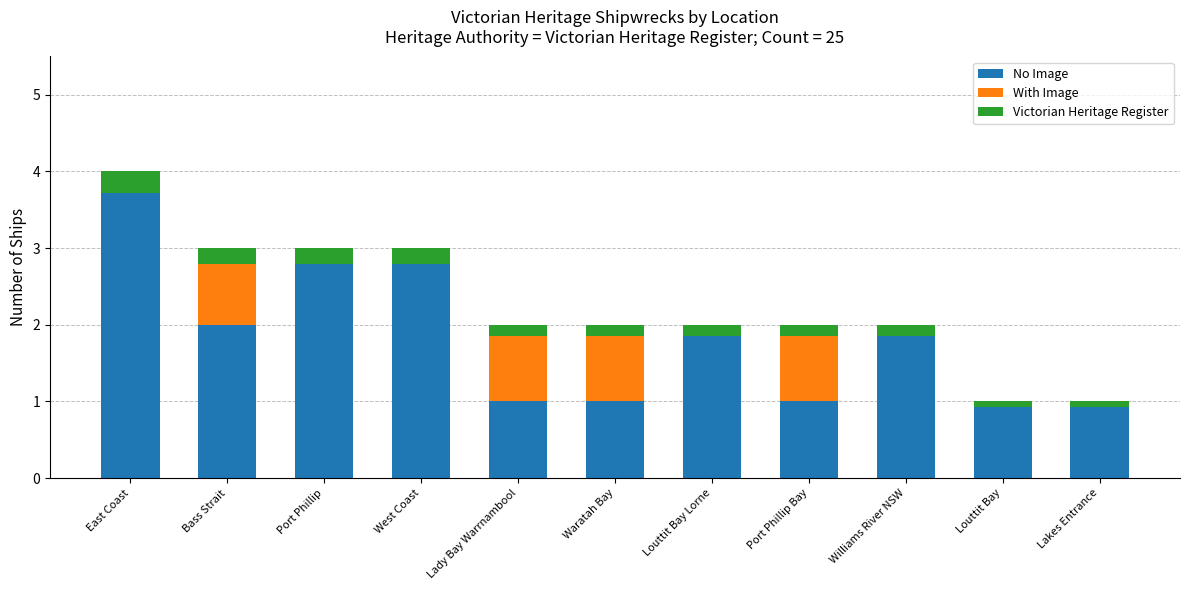

At which category is the sum across all series the highest?

East Coast